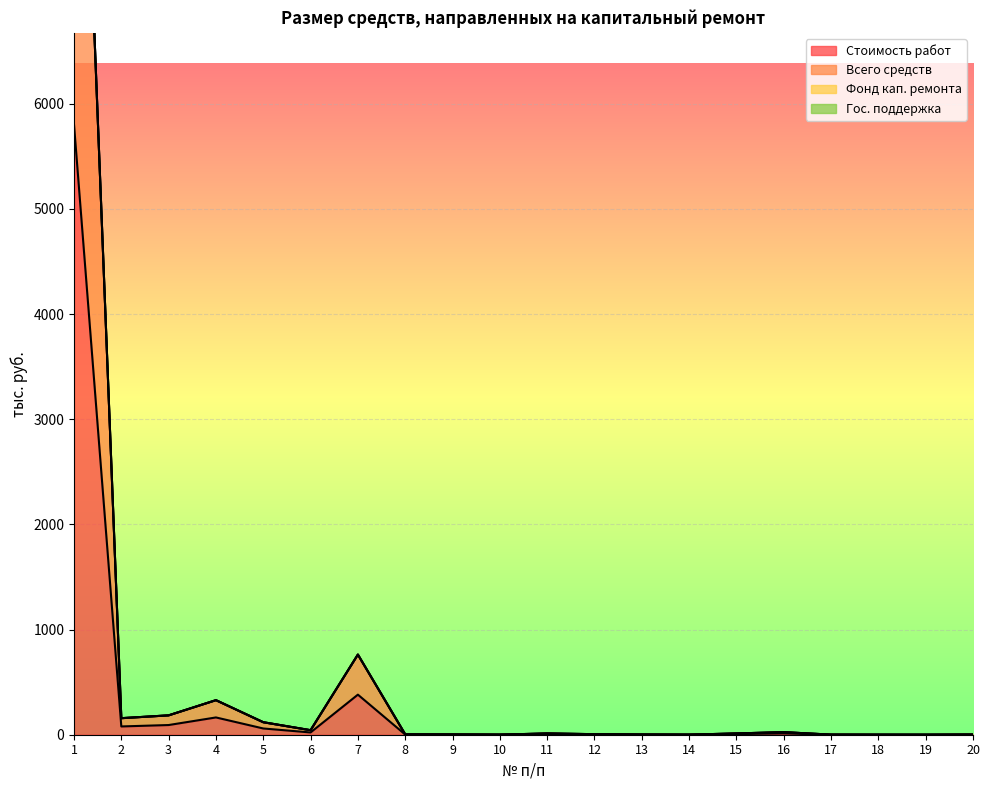

At which label does Всего средств reach its minimum?

19